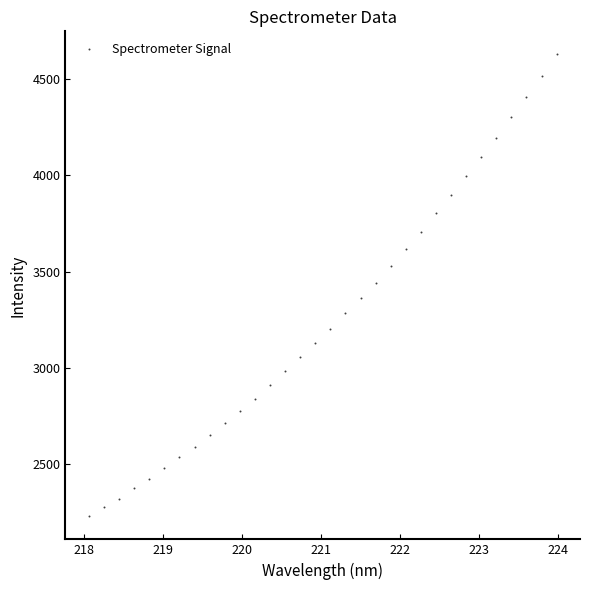

What is the range of Y values (max minus min)?

2400.7